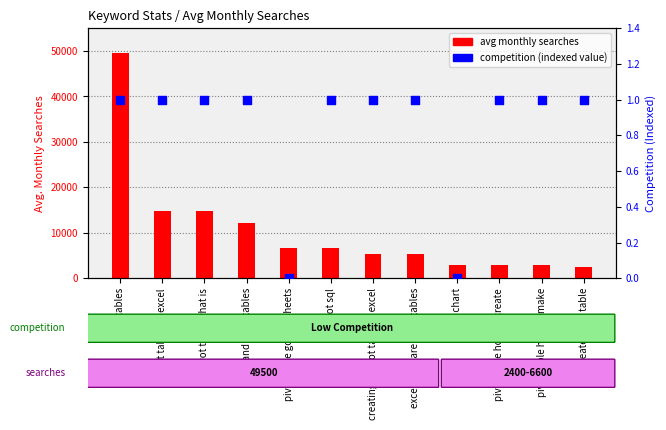

At which category is the sum across all series the highest?

pivot tables